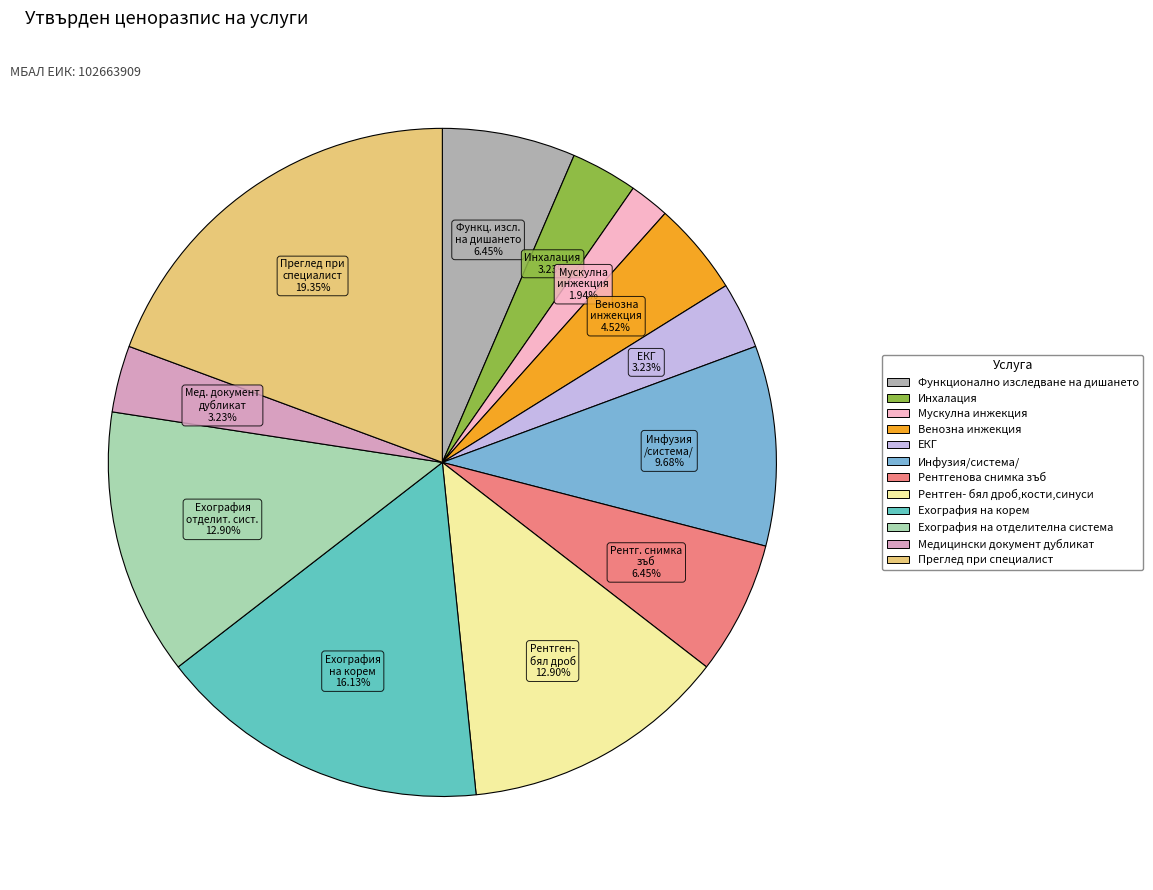

Approximately how many times larger is the value at Мускулна инжекция compared to ЕКГ?

0.6